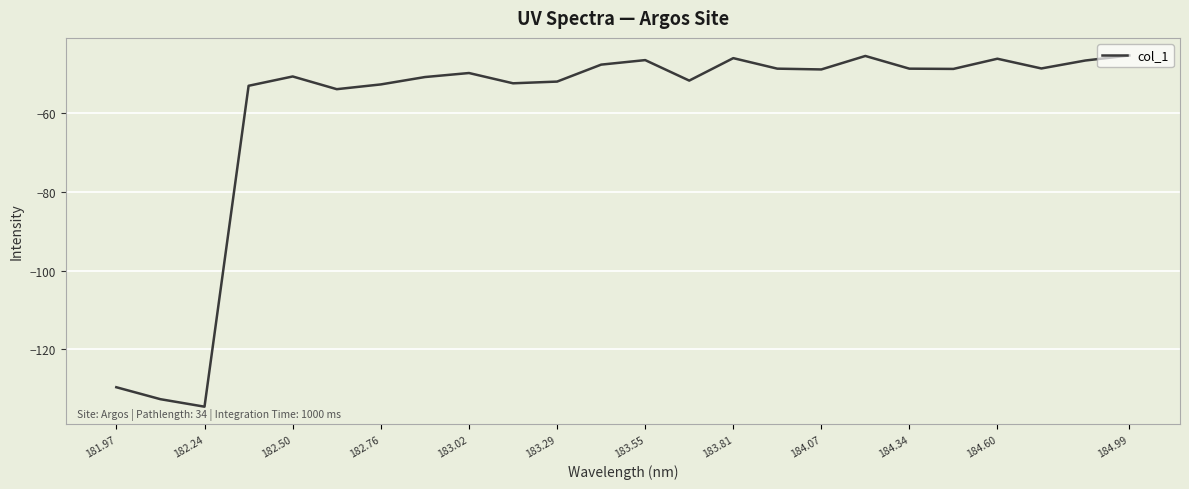

What is the maximum value shown in the chart?

-45.3